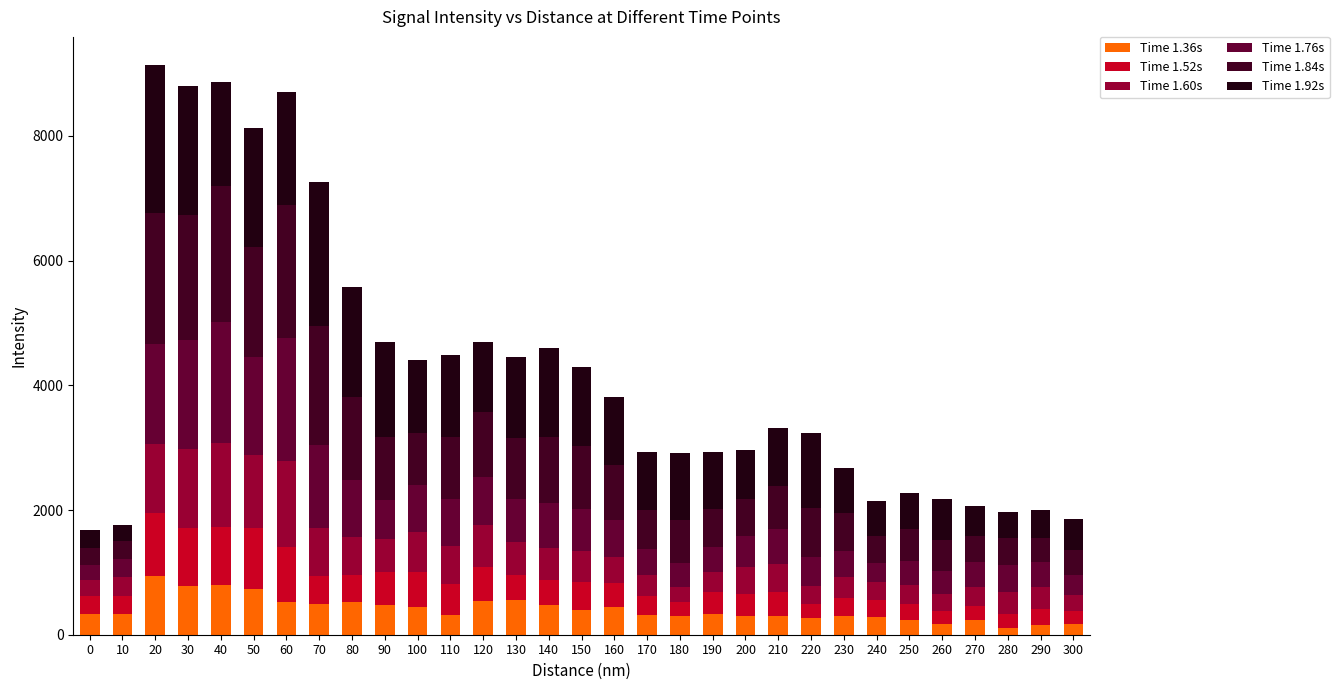

Does the chart contain any negative values?

No